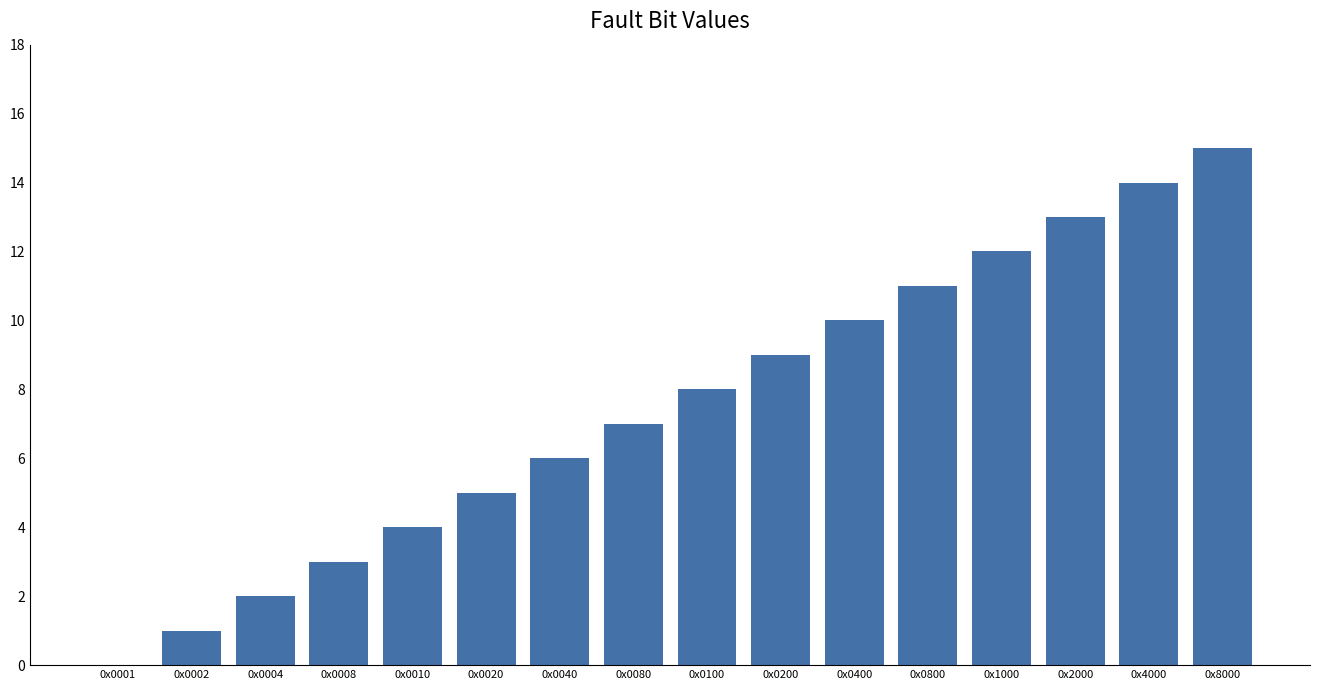

The value at 0x0400 is 6. True or false?

False